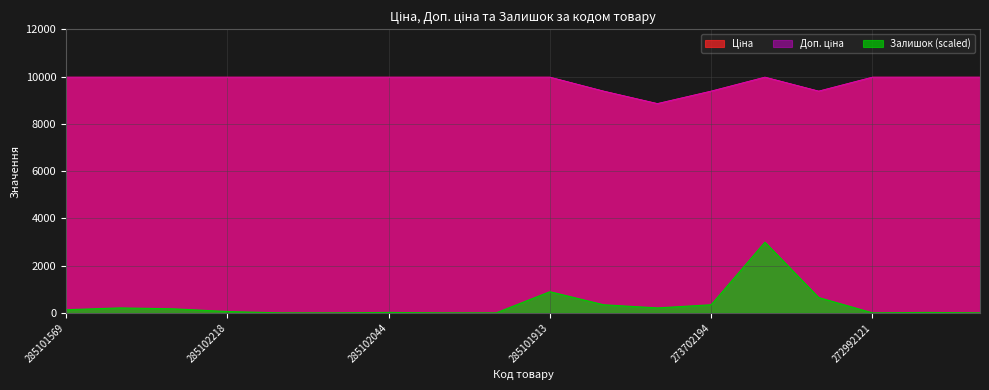

What is the difference between the maximum and second lowest values in the Ціна series?

591.0